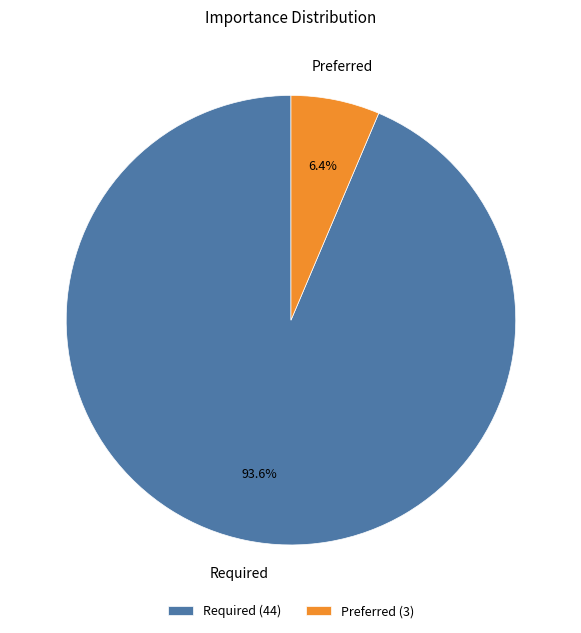

Is it true that Preferred is 12% of the pie?

False